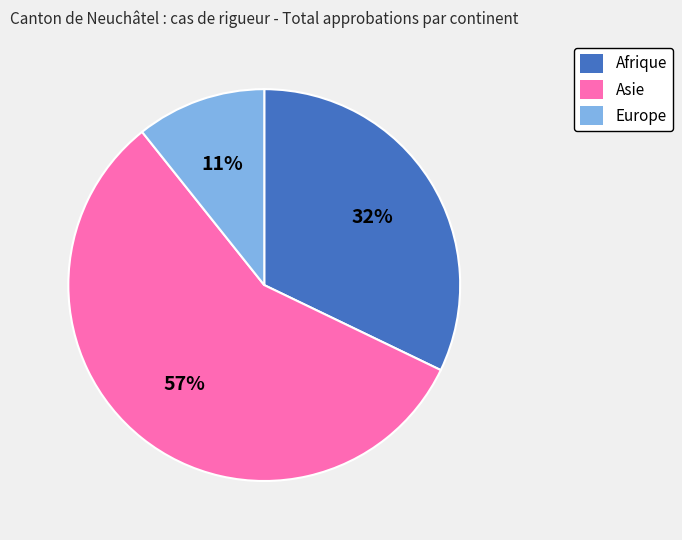

Between Afrique and Asie, which is larger?

Asie